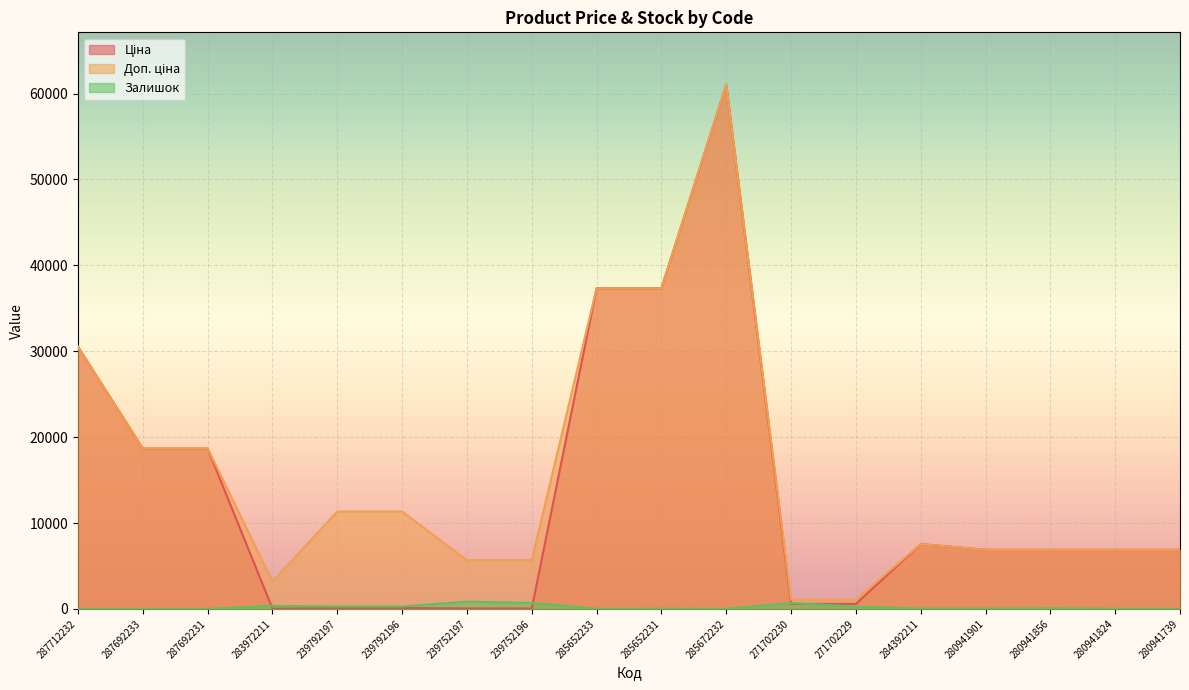

What is the sum of the Залишок values at 287712232 and 239752197?

845.0